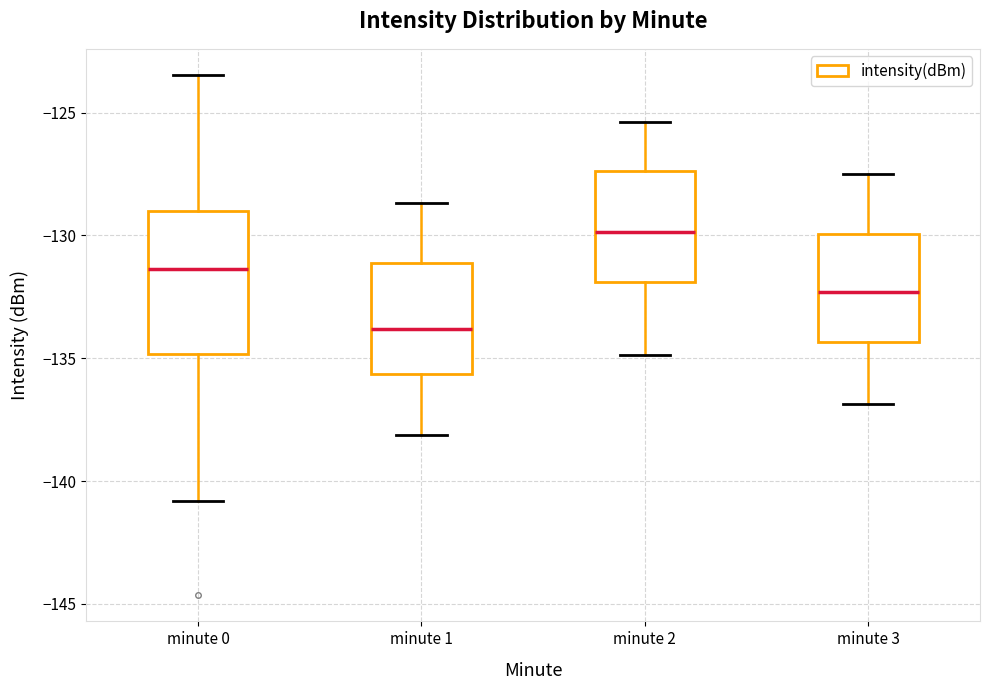

Where does the median line of the box for minute 3 sit on the y-axis? The values are not printed on the chart, so give them approximately, as read against the axis.

-132.5